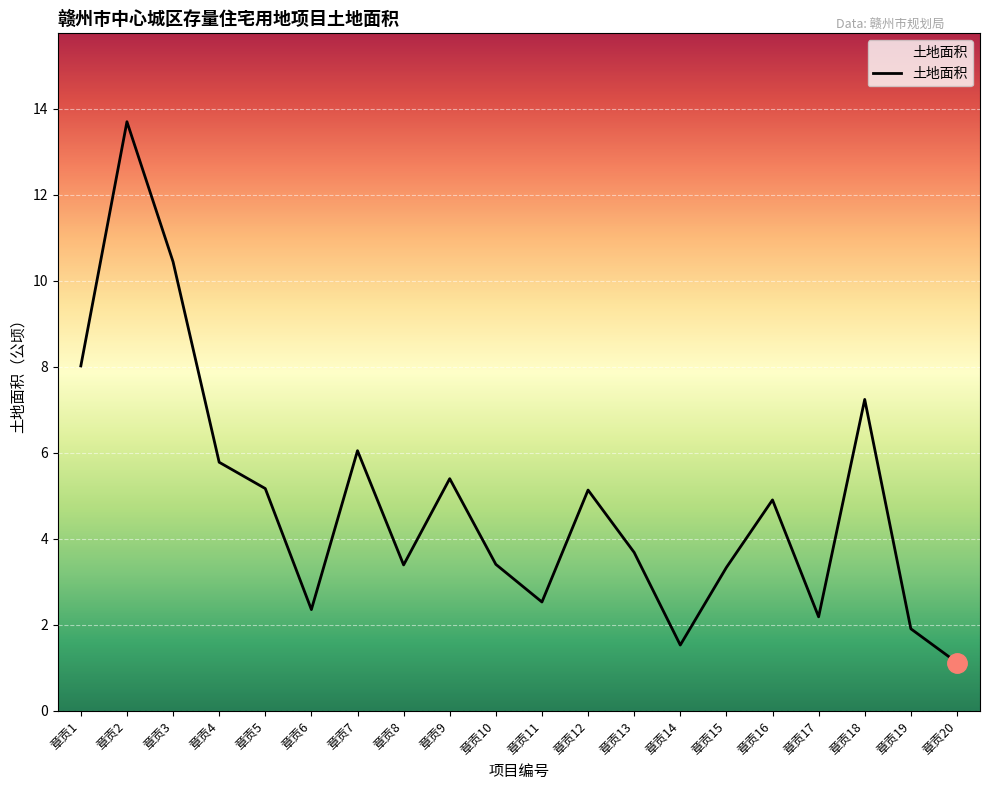

What is the difference between the values at 章贡8 and 章贡12?

1.7